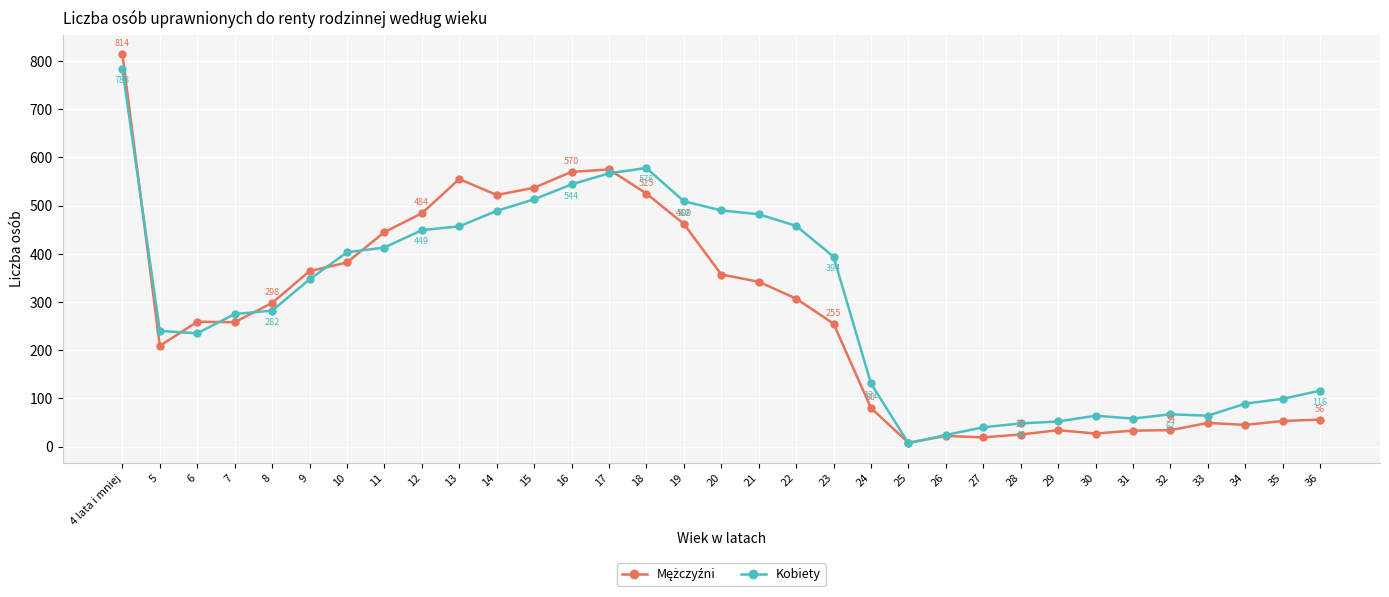

Is this an area chart (filled region under the line)?

No